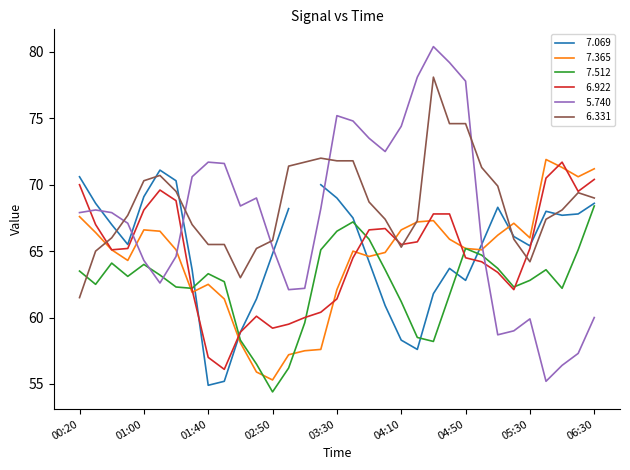

Between 2017/08/24 05:10 and 2017/08/24 06:30, which series saw the biggest shift?

  6.922